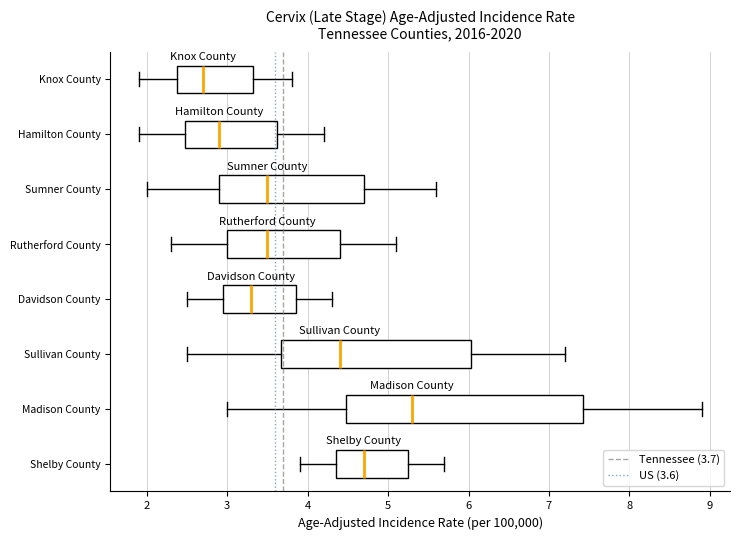

Reading bottom to top, read every box against the x-axis: the position of its median line, the range the box covers, and the ends of its whiskers. The values are not printed on the chart, so give them approximately, as read against the axis.

Shelby County: median 4.7, box 4.4 to 5.3, whiskers 3.9 to 5.7
Madison County: median 5.3, box 4.5 to 7.4, whiskers 3.0 to 8.9
Sullivan County: median 4.4, box 3.7 to 6.0, whiskers 2.5 to 7.2
Davidson County: median 3.3, box 3.0 to 3.9, whiskers 2.5 to 4.3
Rutherford County: median 3.5, box 3.0 to 4.4, whiskers 2.3 to 5.1
Sumner County: median 3.5, box 2.9 to 4.7, whiskers 2.0 to 5.6
Hamilton County: median 2.9, box 2.5 to 3.6, whiskers 1.9 to 4.2
Knox County: median 2.7, box 2.4 to 3.3, whiskers 1.9 to 3.8